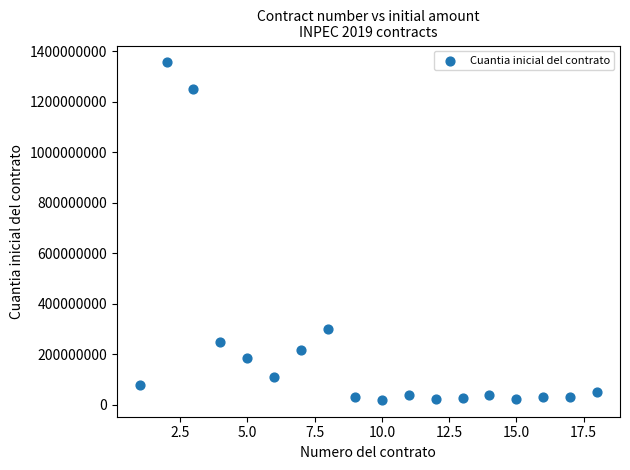

What Y value in the scatter plot is closest to 687671013?

300000000.0